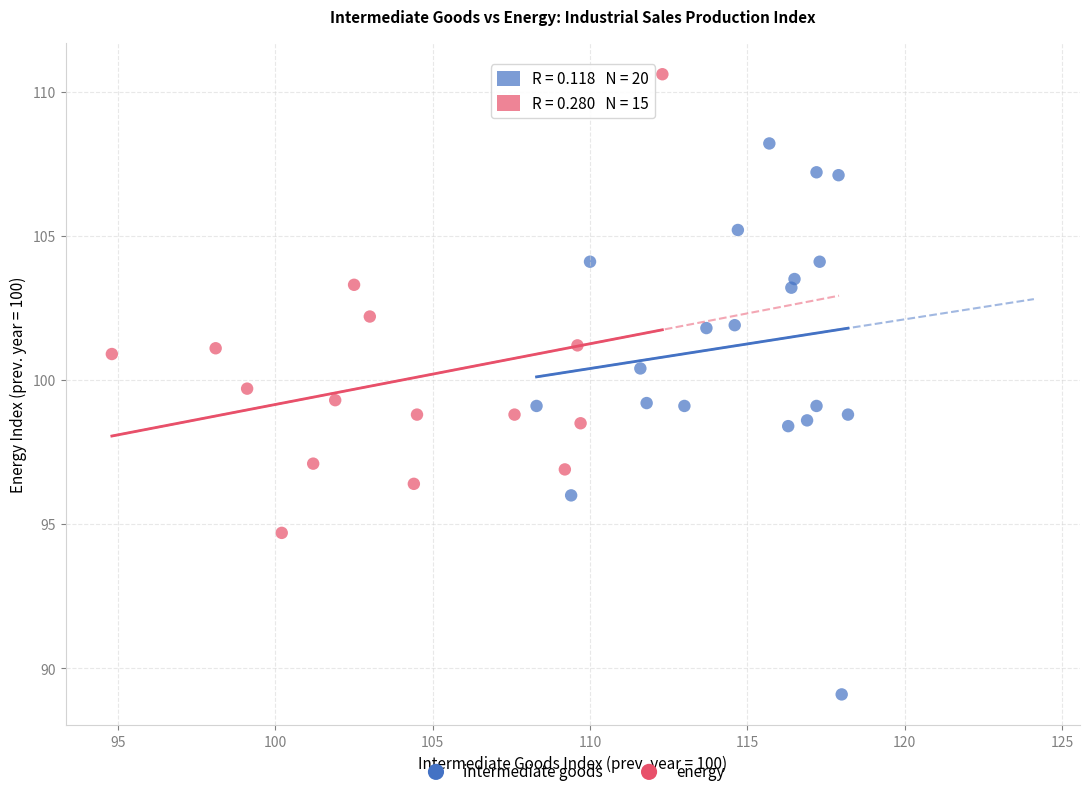

Which series contains the highest Y value?

energy